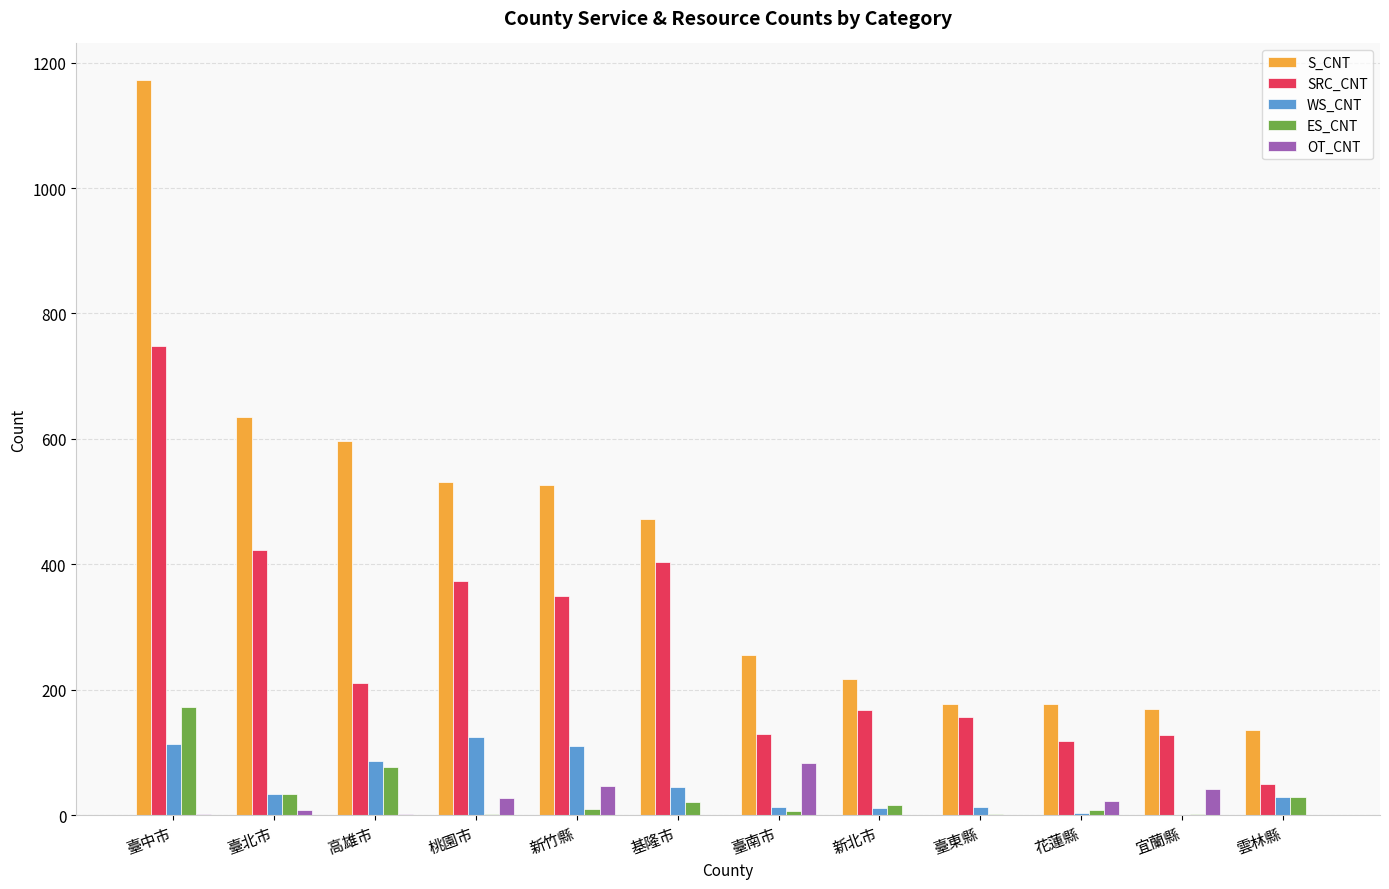

Which category has the highest value in the S_CNT series?

臺中市